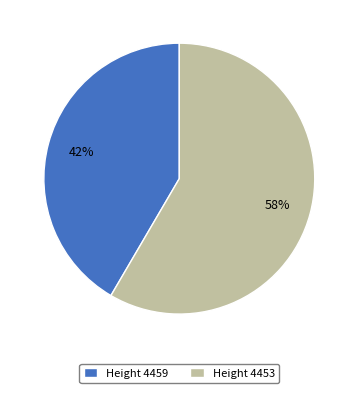

True or false: Height 4453 accounts for 58% of the total.

True